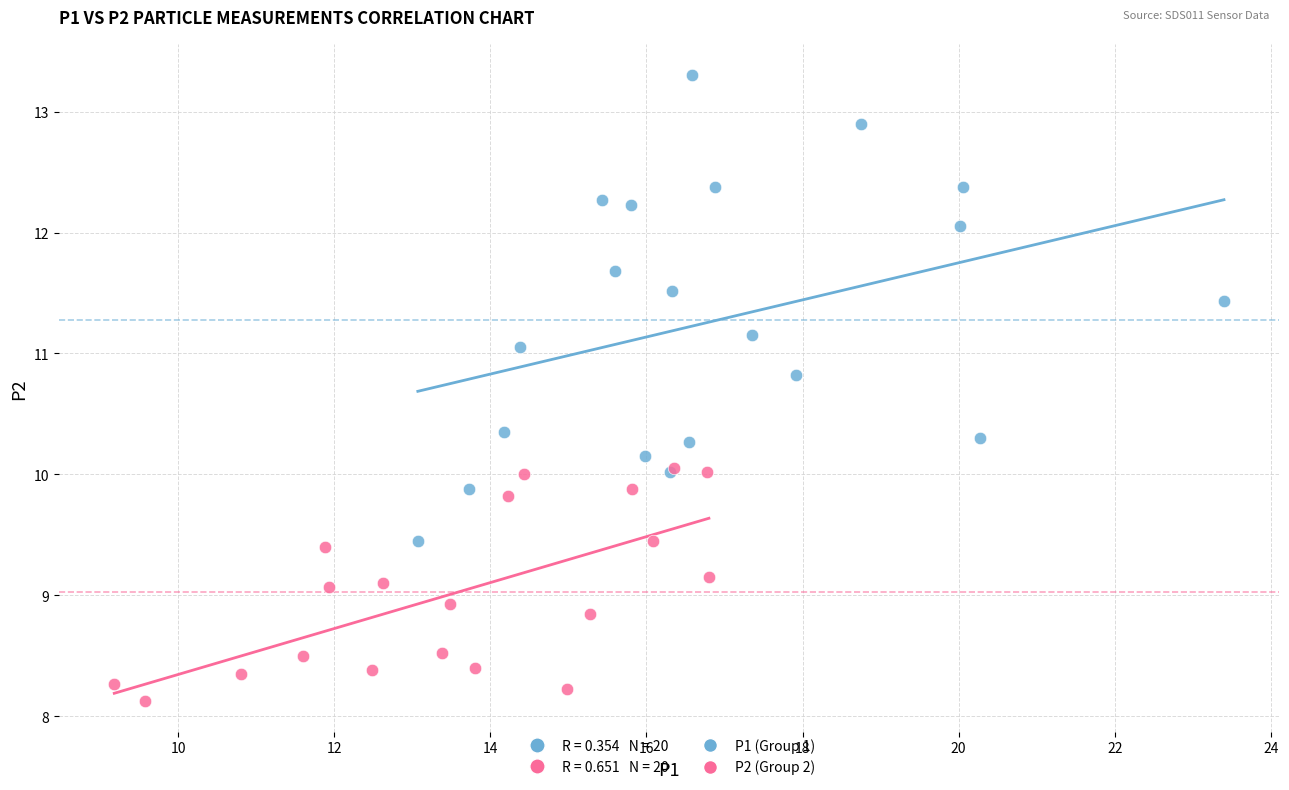

Which series contains the lowest Y value?

P2 (Group 2)